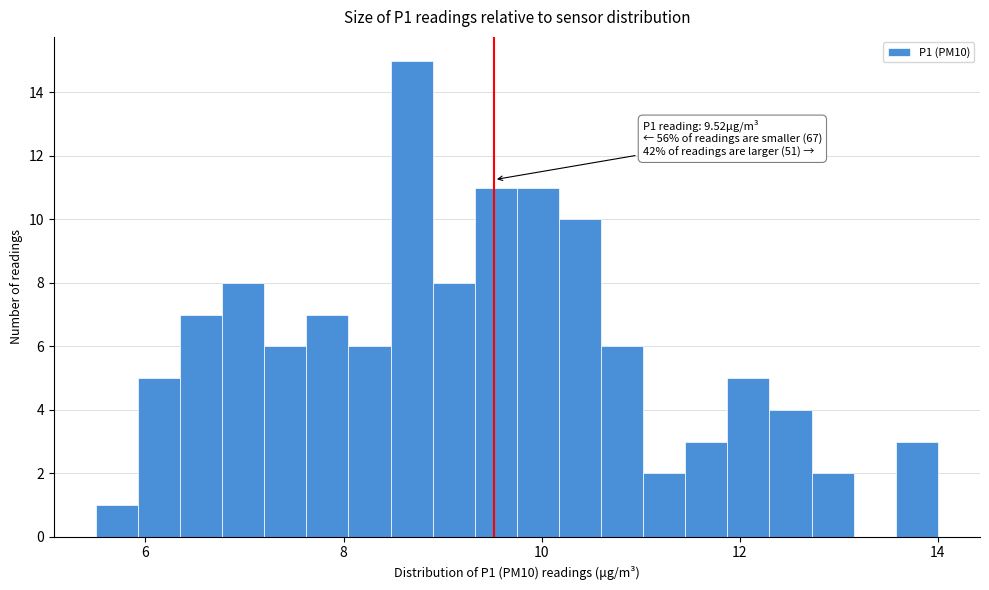

Read against the x-axis, roughly where is the centre of the tallest bar?

8.6